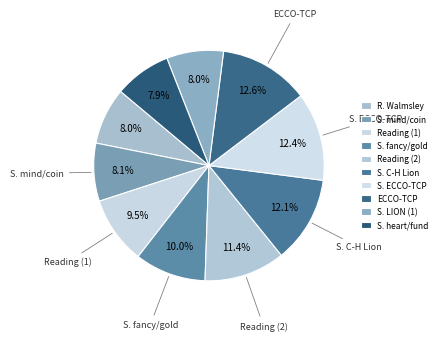

Is there a majority slice in this chart?

No